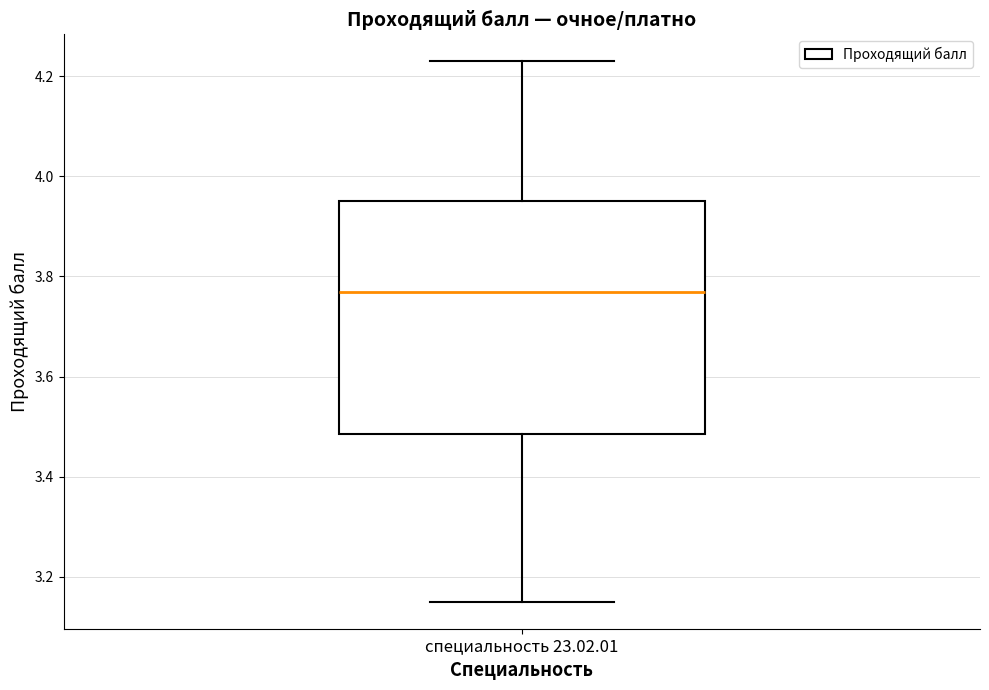

Transcribe this box plot: give where the median line is, the range the box spans, and where the two whiskers end, as read against the y-axis. The values are not printed on the chart, so give them approximately, as read against the axis.

median 3.78, box 3.48 to 3.96, whiskers 3.16 to 4.24